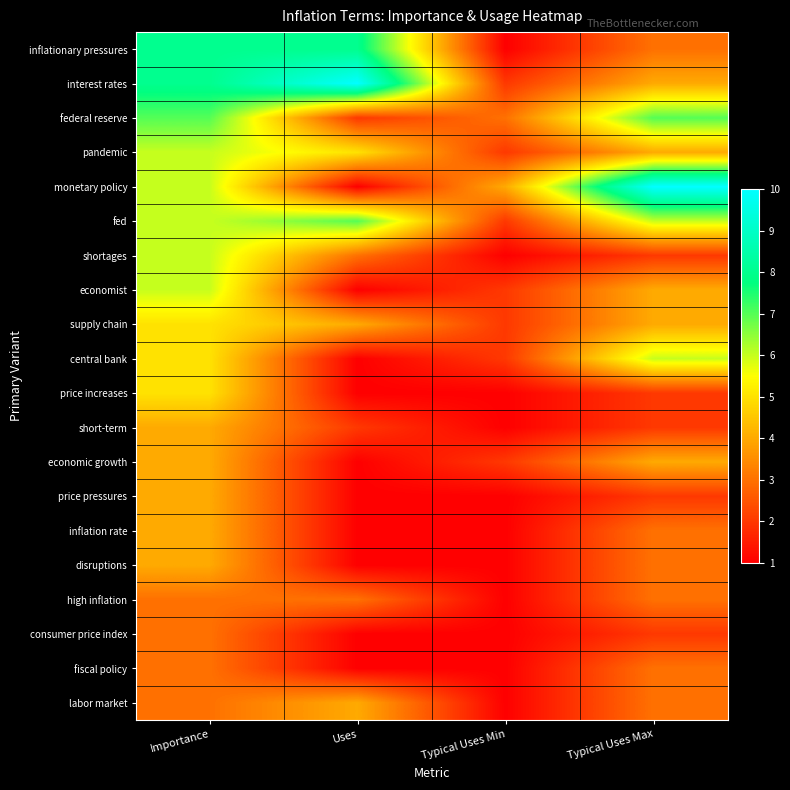

Which series has the widest spread of values?

monetary policy